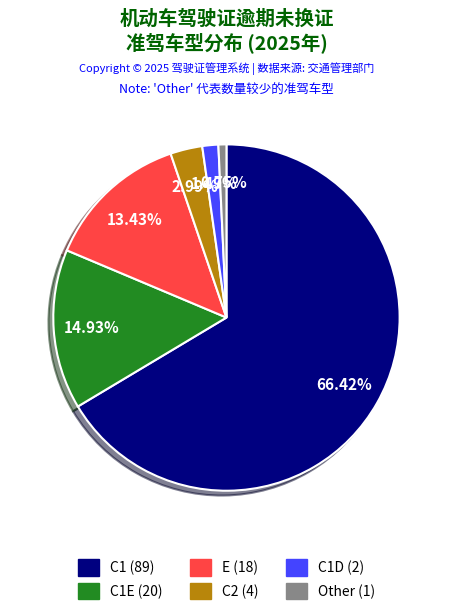

Does any single category account for the majority?

Yes